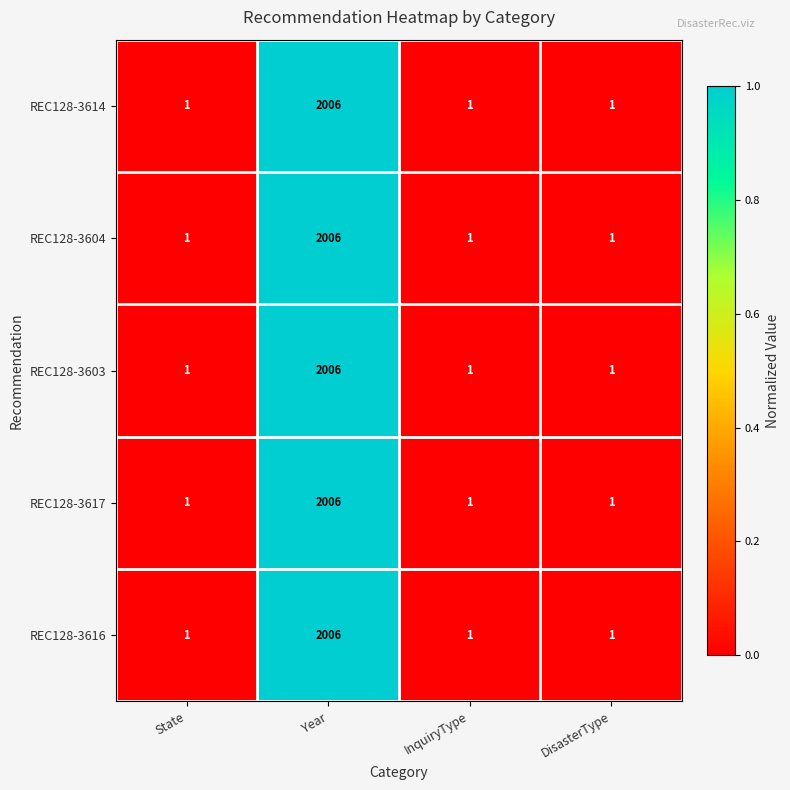

Reading left to right, what are all the values shown in this chart?

REC128-3614: State=1	Year=2006	InquiryType=1	DisasterType=1
REC128-3604: State=1	Year=2006	InquiryType=1	DisasterType=1
REC128-3603: State=1	Year=2006	InquiryType=1	DisasterType=1
REC128-3617: State=1	Year=2006	InquiryType=1	DisasterType=1
REC128-3616: State=1	Year=2006	InquiryType=1	DisasterType=1